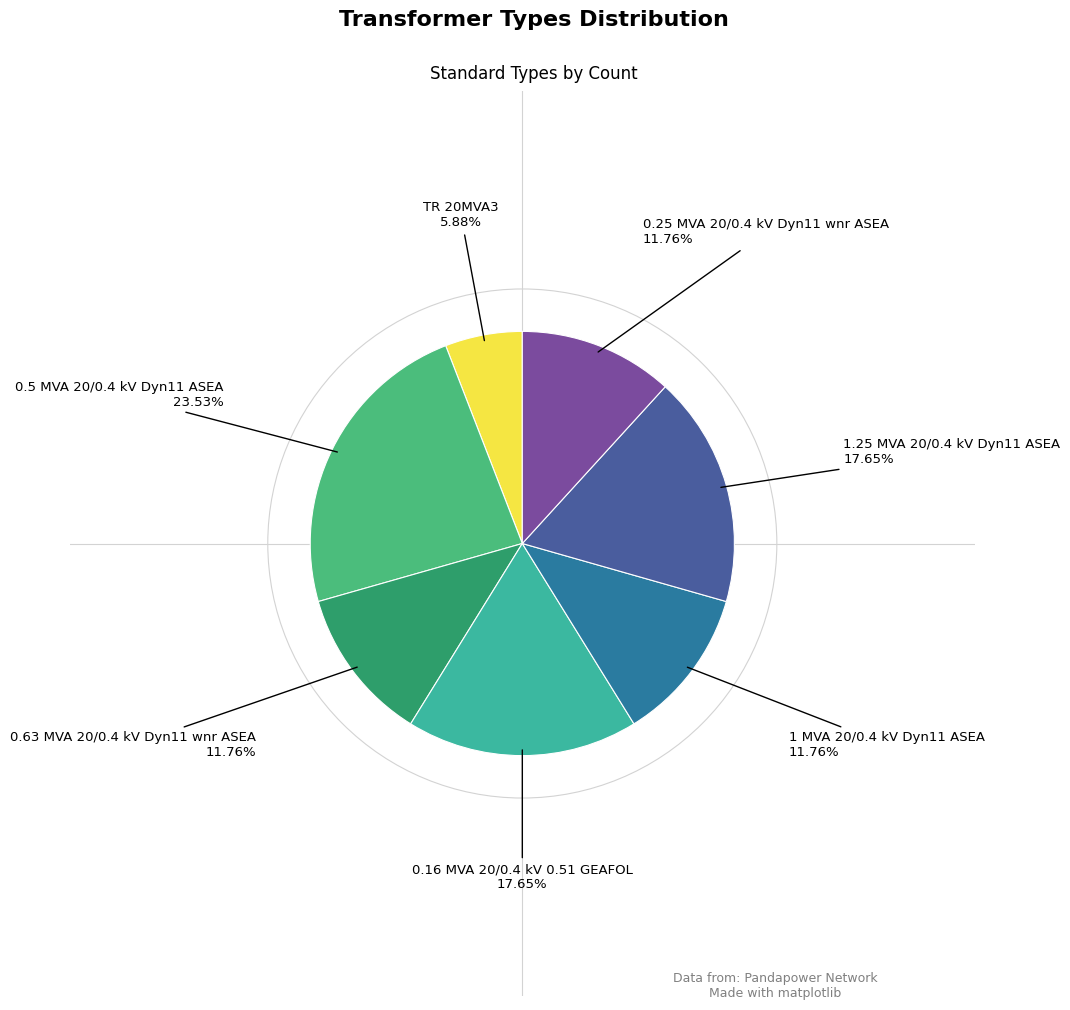

To the nearest percent, what is the difference between the largest and smallest slice percentages?

18%